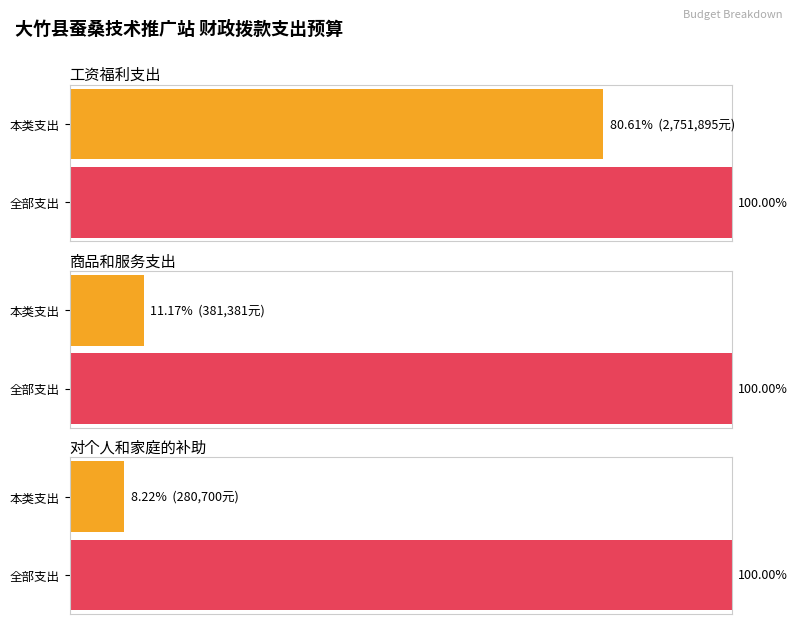

At which label is 基本支出 closest to 1516297?

商品和服务支出